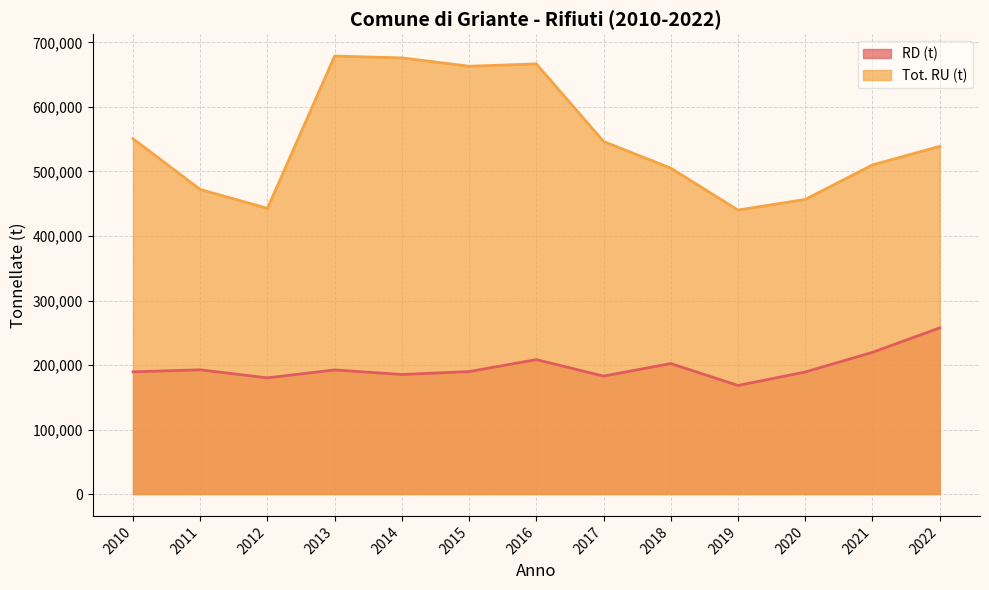

Which has a higher value, 2018 or 2016?

2016